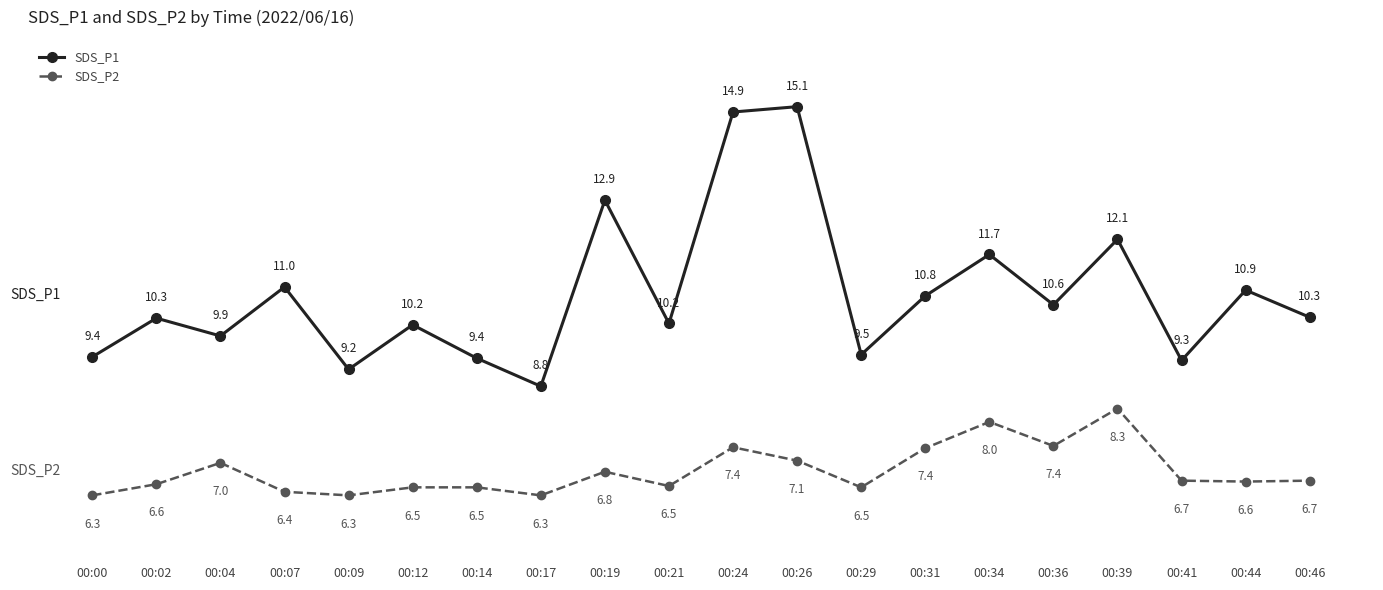

The SDS_P1 series shows 10.9 at 00:44. True or false?

True